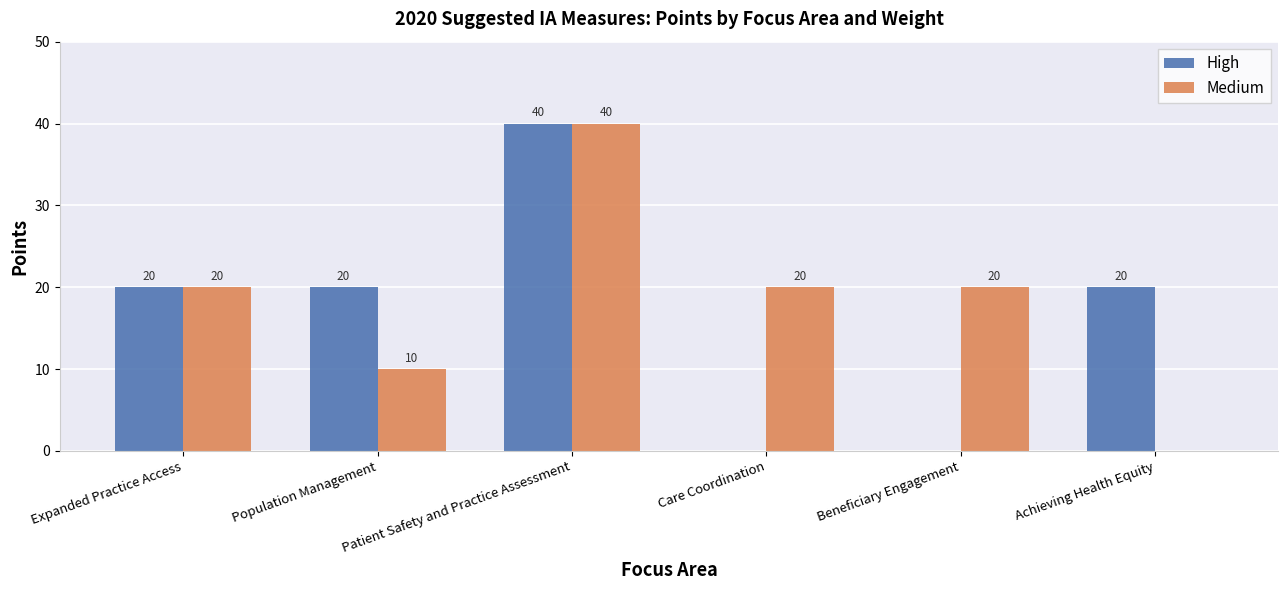

How many Medium values are between 10 and 20?

4